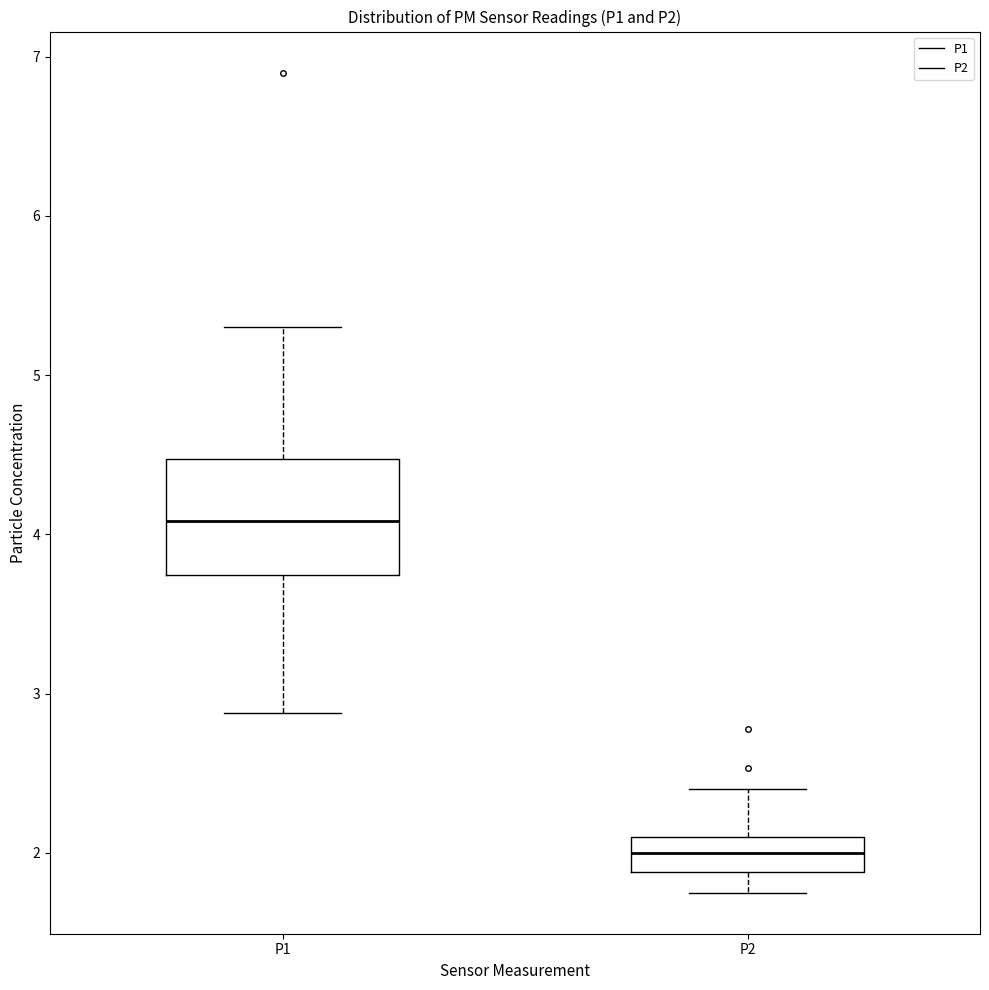

Where is the lower edge of the box for P2 on the y-axis? The values are not printed on the chart, so give them approximately, as read against the axis.

1.9